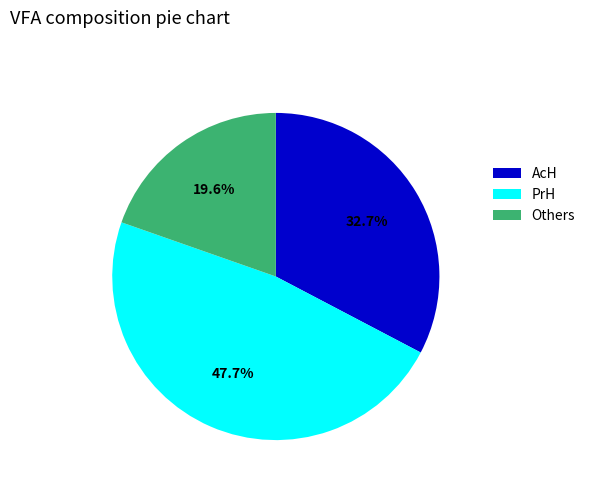

What is the smallest slice in the pie chart?

Others